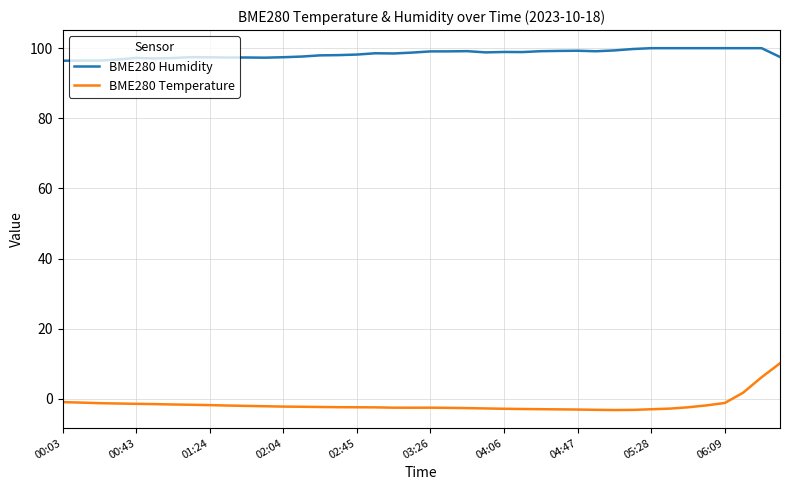

What is the difference between the maximum and minimum values in the BME280 Humidity series?

3.6